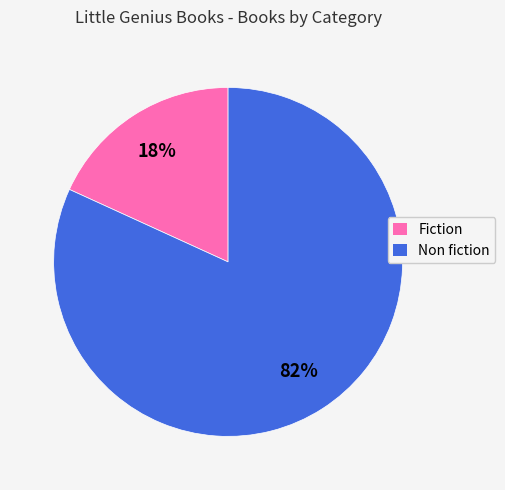

Do Fiction and Non fiction together represent more than half of the pie?

Yes